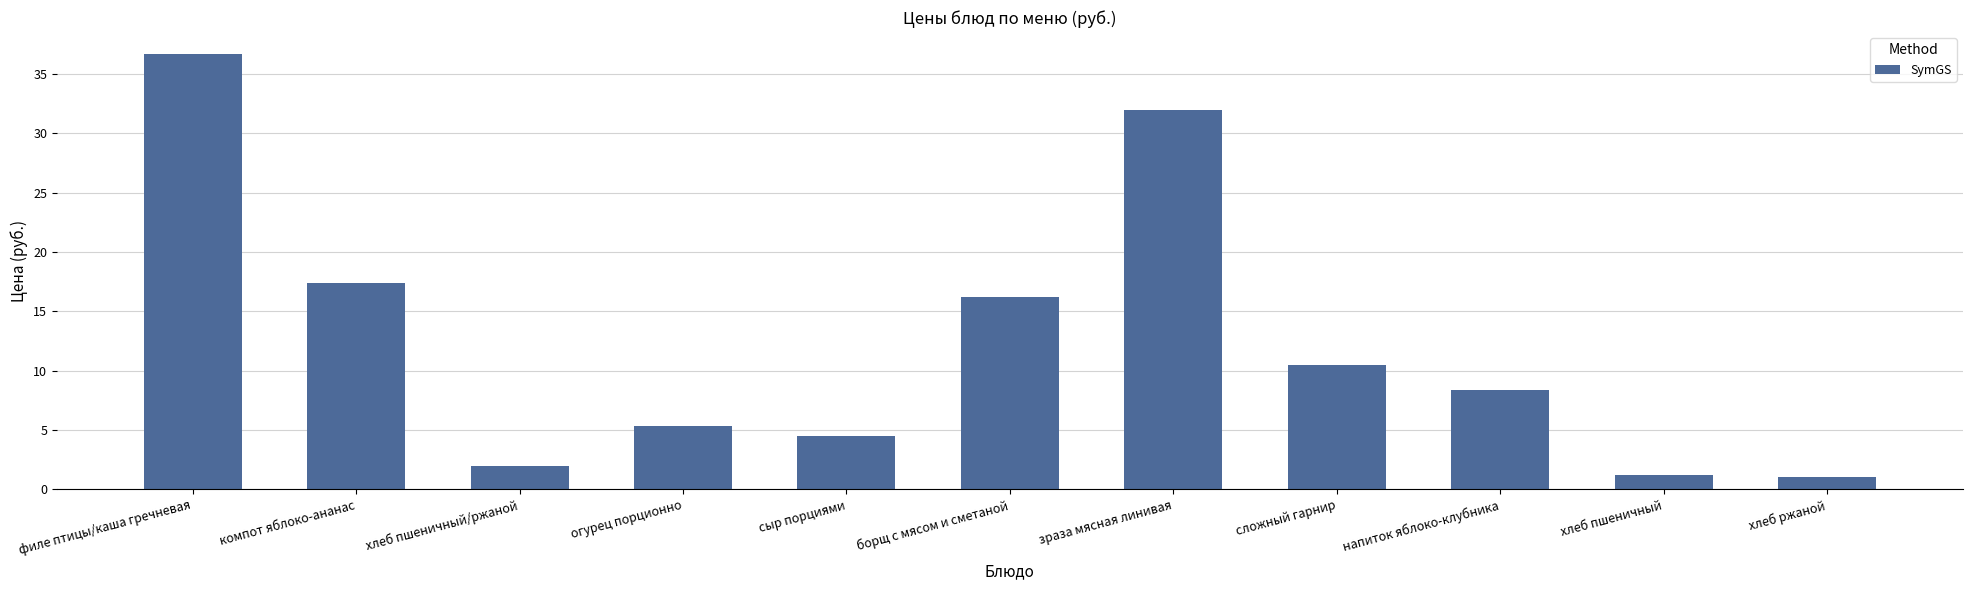

What position from the left is сложный гарнир?

8